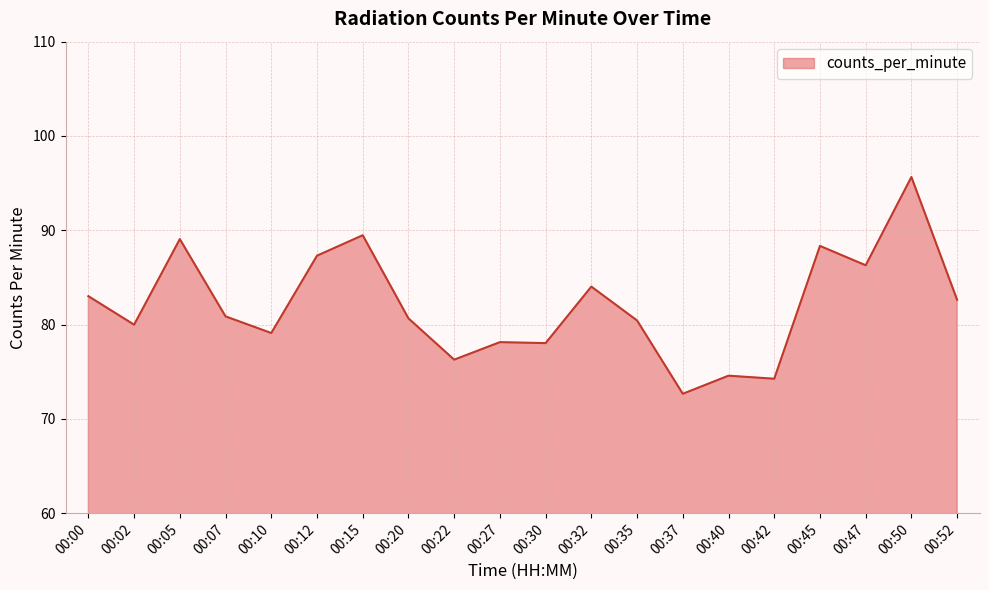

The value at 00:07 is 80.9. True or false?

True